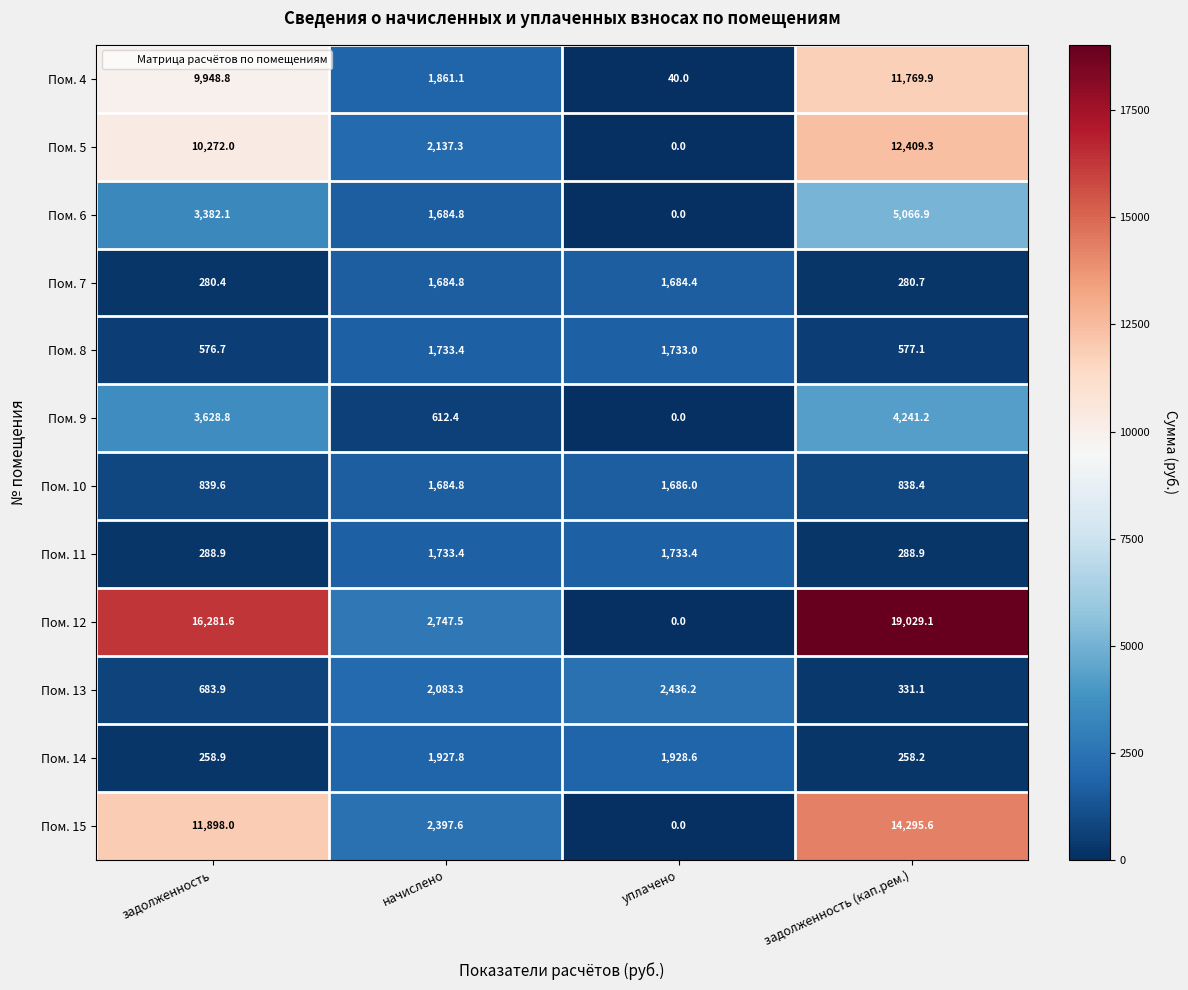

Is it true that Пом. 12 equals 28685.9 at задолженность?

False